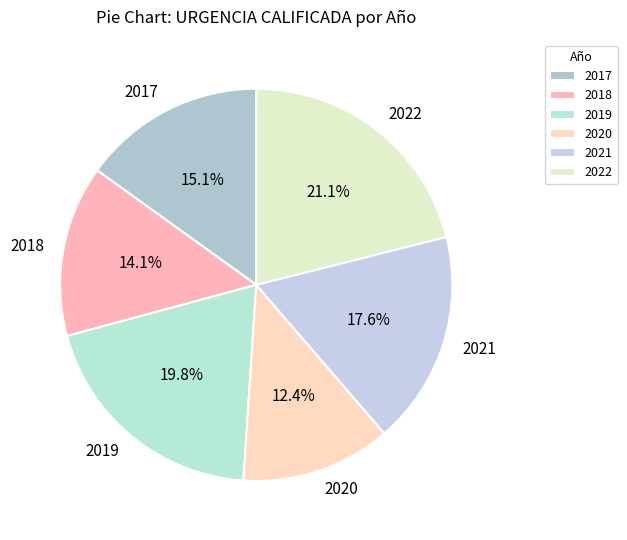

Which category has the biggest portion of the pie?

2022